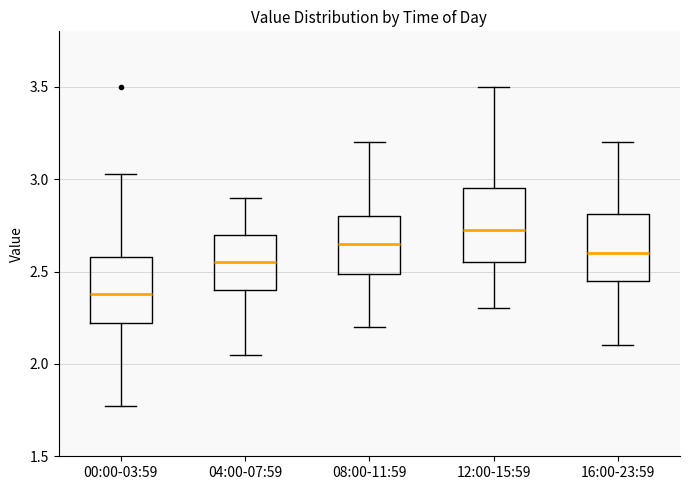

Where is the upper edge of the box for 16:00-23:59 on the y-axis? The values are not printed on the chart, so give them approximately, as read against the axis.

2.80